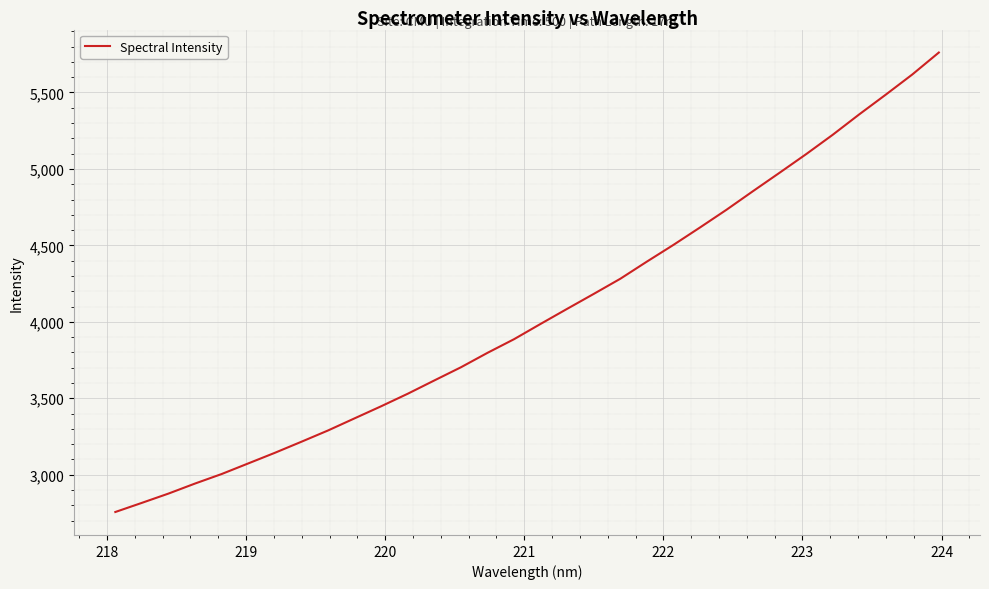

What is the minimum value shown in the chart?

2756.2